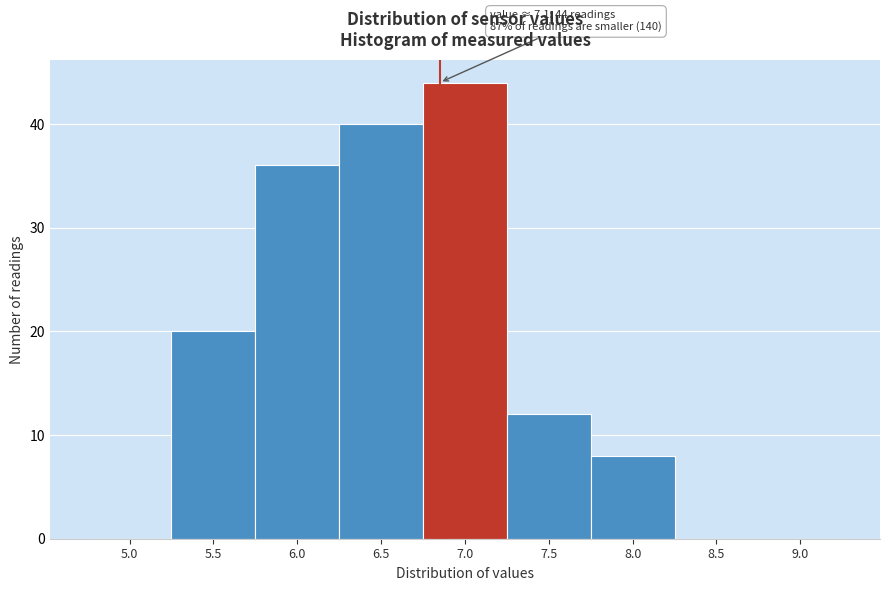

Reading right to left, transcribe all the data shown in this chart.

9.0=0	8.5=0	8.0=8	7.5=12	7.0=44	6.5=40	6.0=36	5.5=20	5.0=0